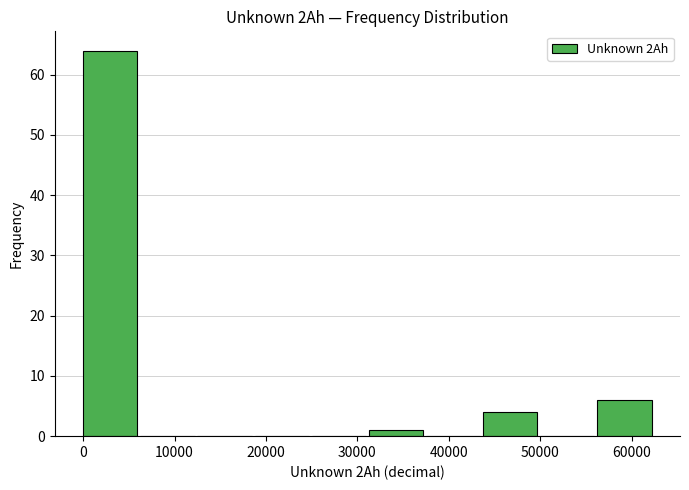

What is the height of the bar covering 0 to 6000 on the x-axis? Neither the bar edges nor the heights are printed on the chart, so give them approximately, as read against the axes.

64